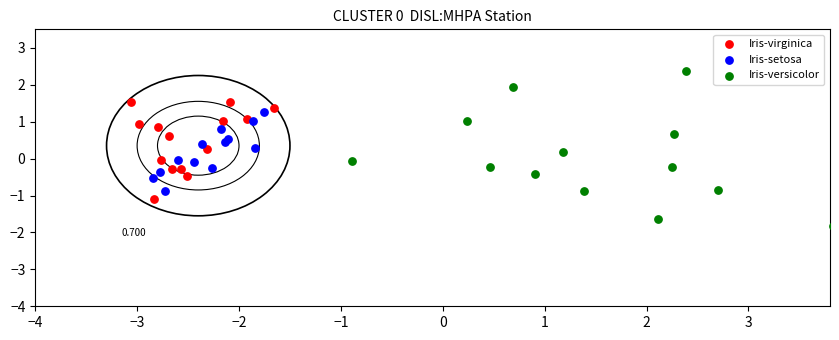

Which series reaches the minimum Y coordinate?

Iris-versicolor